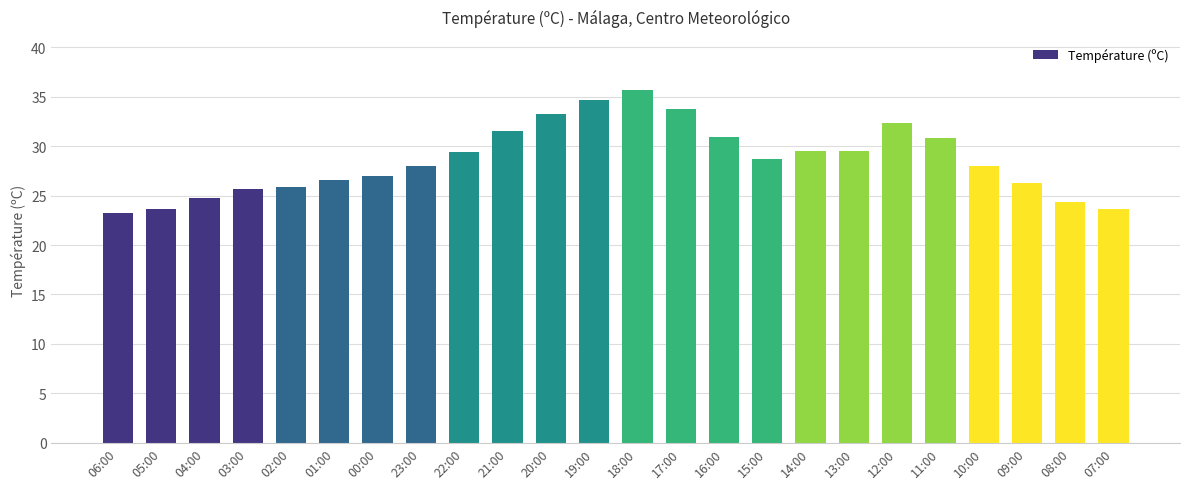

How many bars are there in total?

24